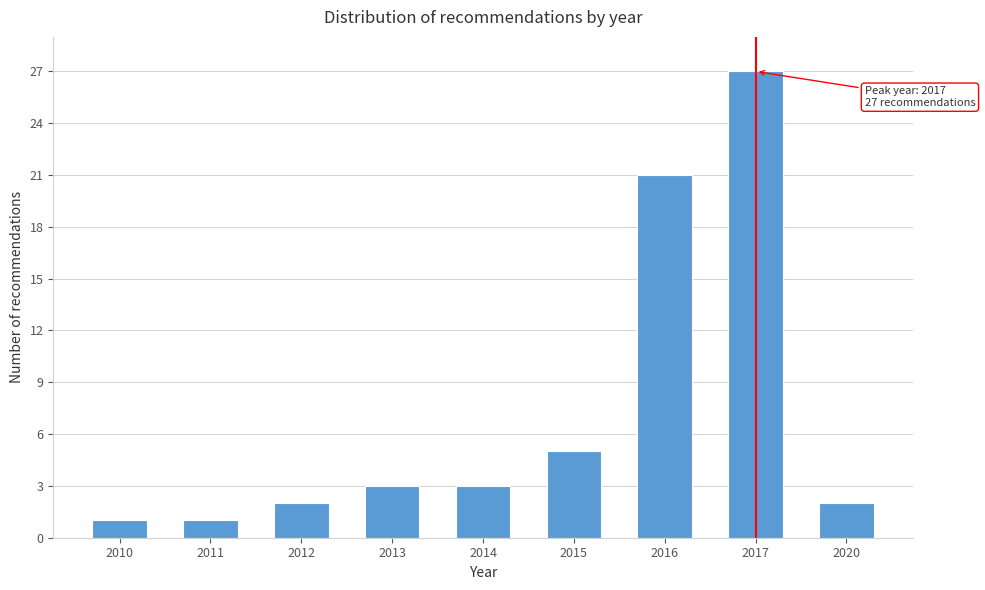

Reading left to right, what are all the values shown in this chart?

2010=1	2011=1	2012=2	2013=3	2014=3	2015=5	2016=21	2017=27	2020=2